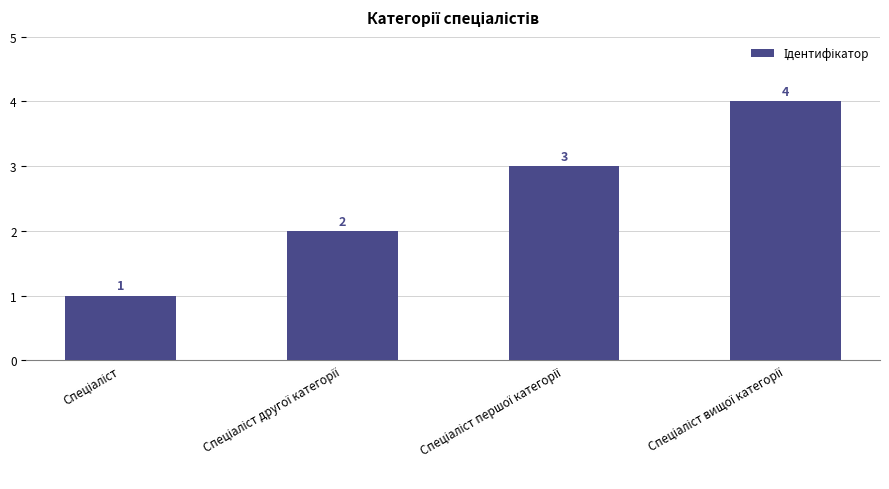

Count the values in the range 2 to 4.

3